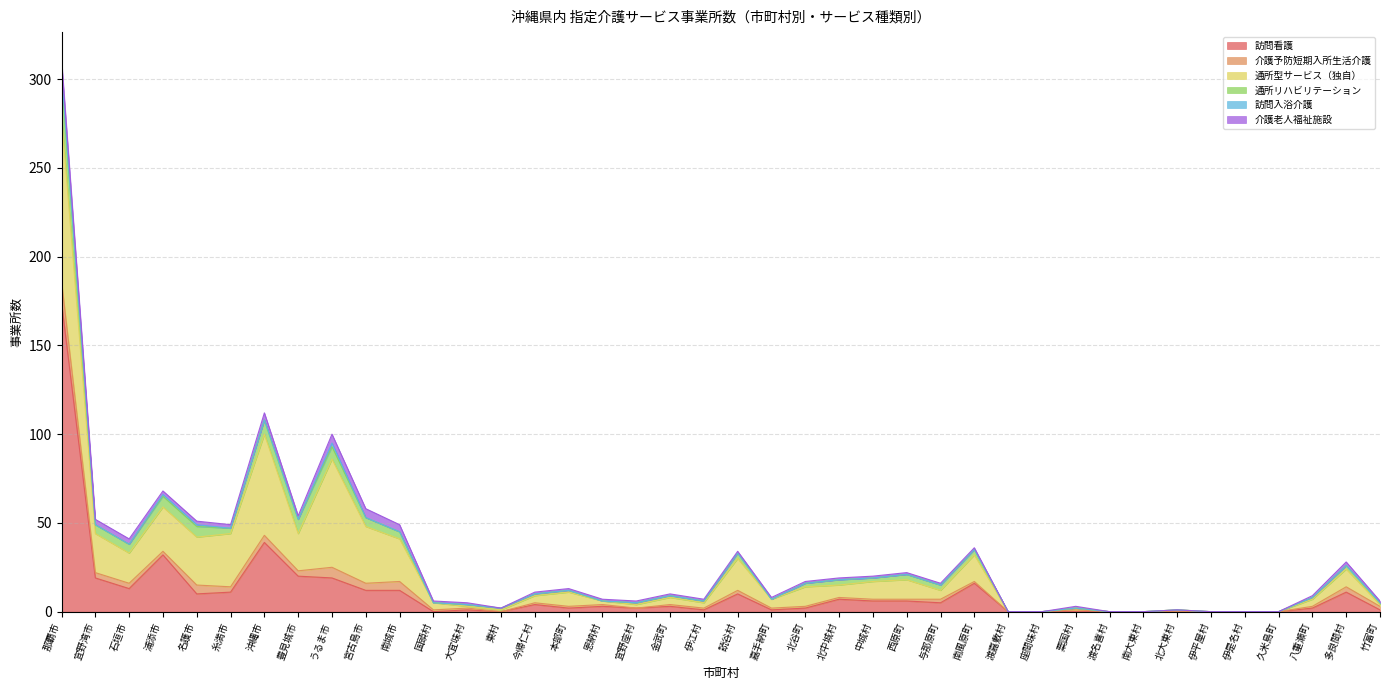

Where is the first local minimum for 介護老人福祉施設?

豊見城市